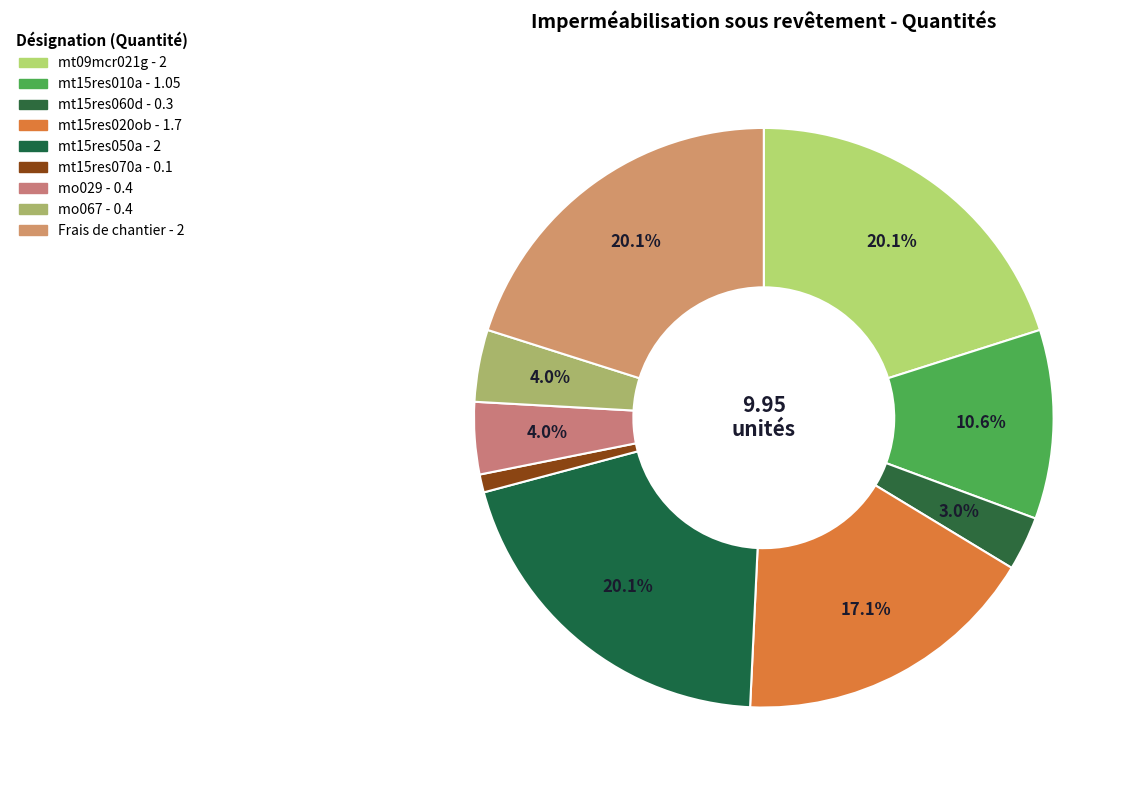

Count the number of slices in the pie.

9